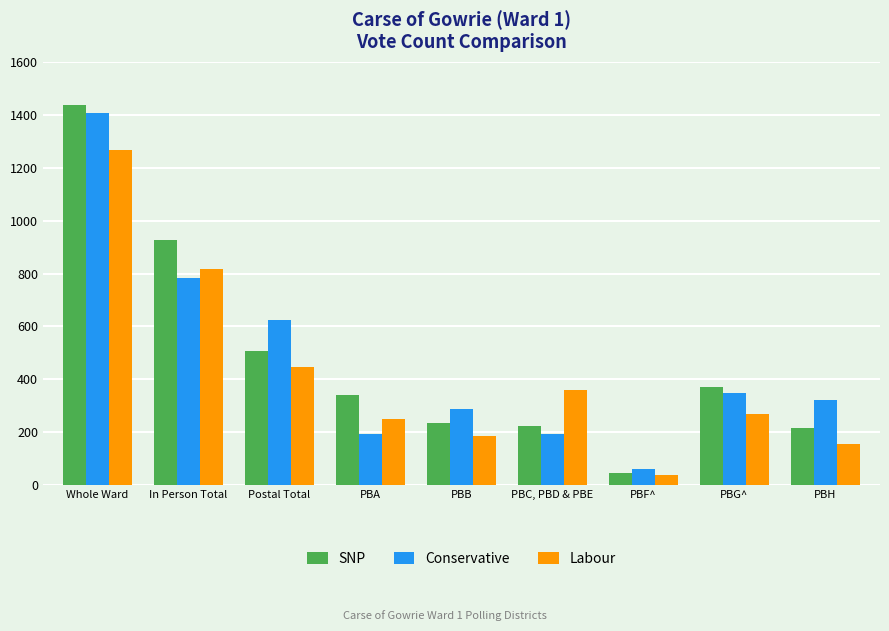

What is the difference between the second highest and second lowest values in the Conservative series?

588